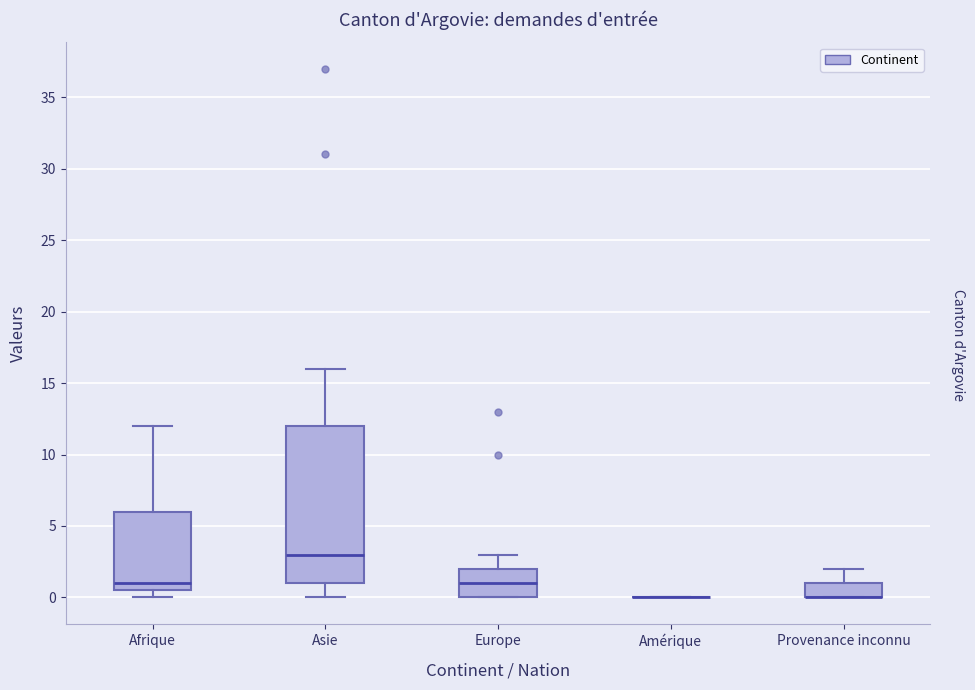

Comparing the boxes themselves (not the whiskers), which one is the tallest?

Asie